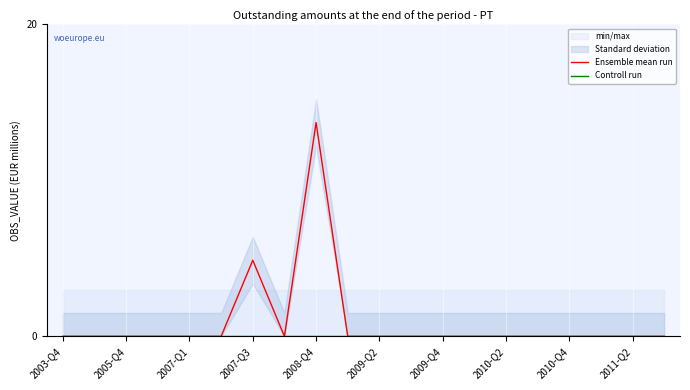

Which category has the highest value in the Ensemble mean run series?

2008-Q4